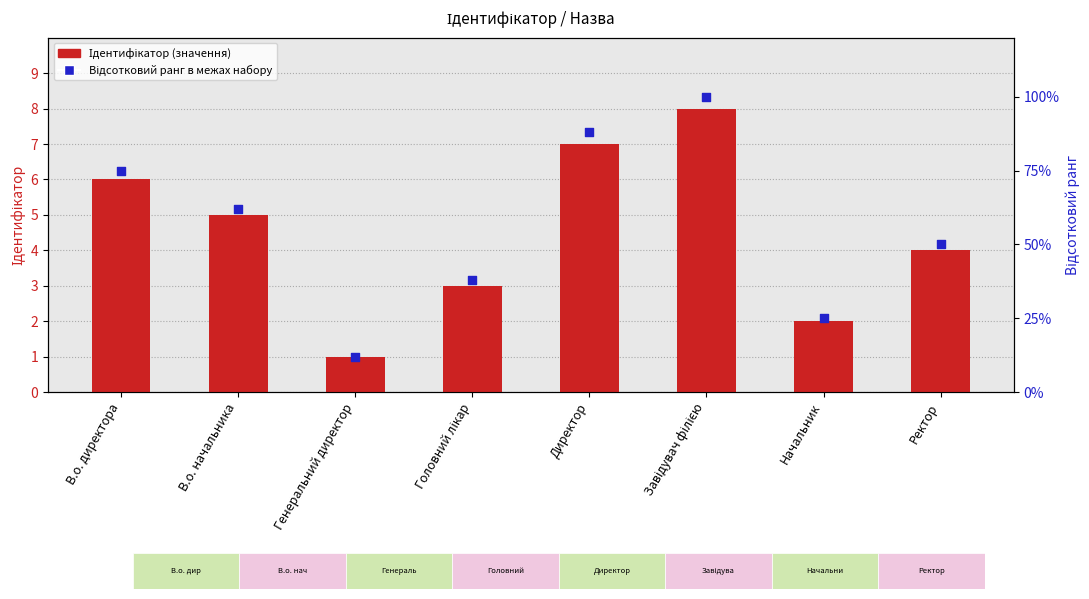

Is the value of Ідентифікатор (значення) at Завідувач філією greater than the value of Відсотковий ранг at В.о. начальника?

No